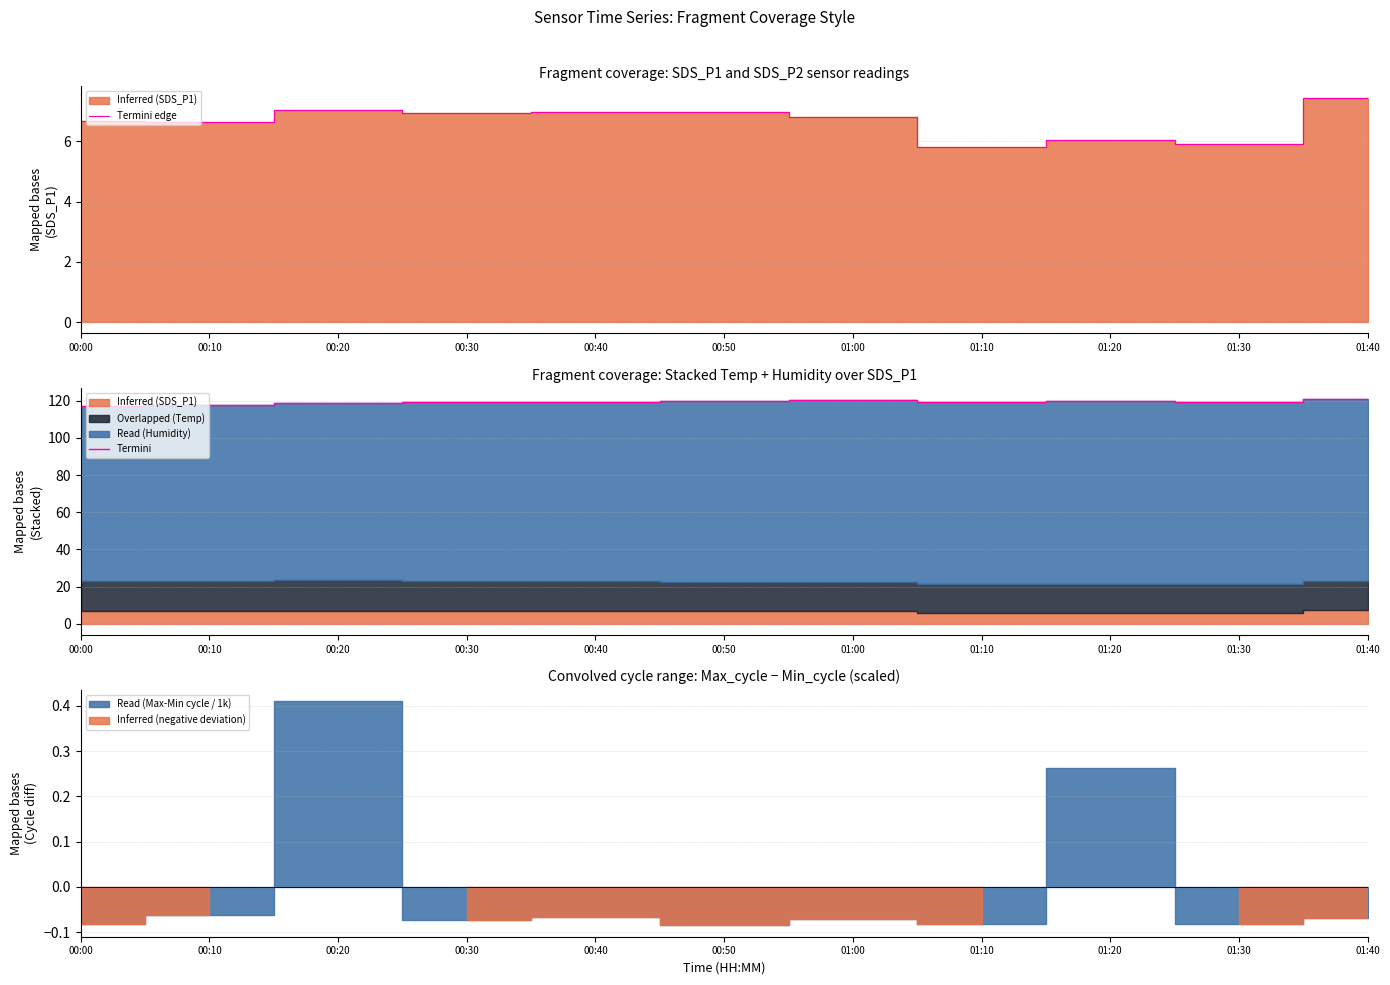

Is the value of Termini edge at 01:00 greater than the value of Termini at 00:20?

No